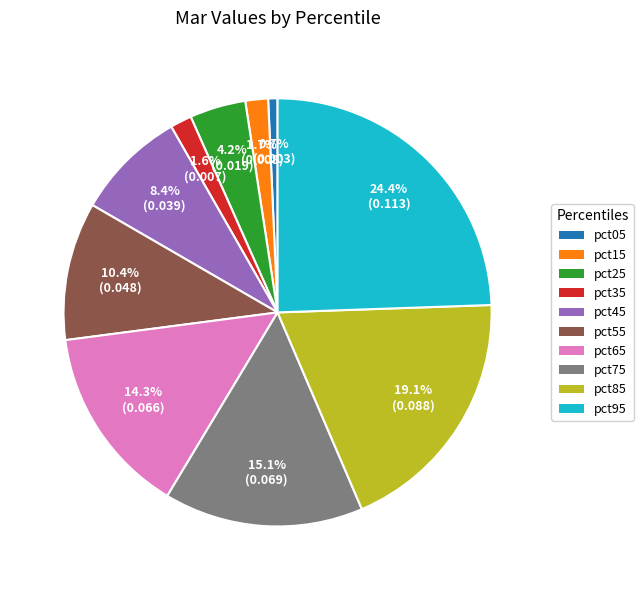

How much of the chart is everything except pct85?

80.9%